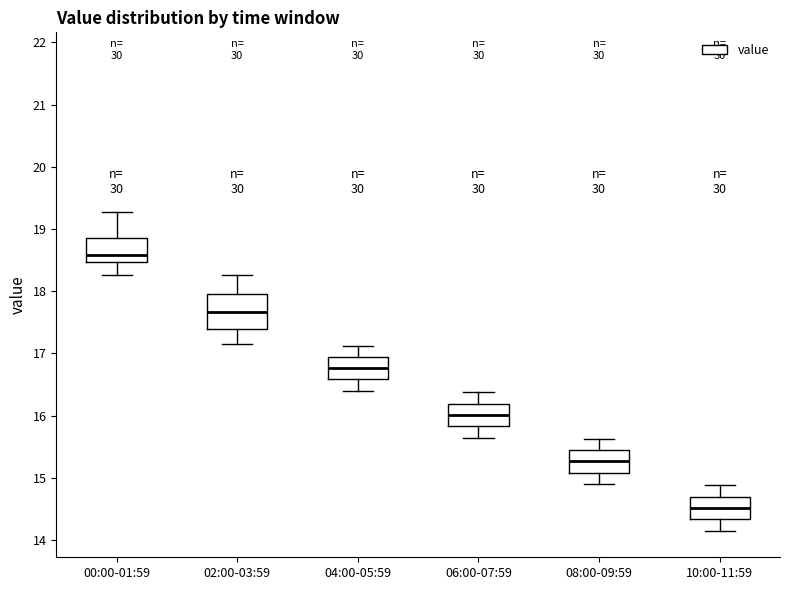

Where does the lower whisker of the box for 10:00-11:59 end on the y-axis? The values are not printed on the chart, so give them approximately, as read against the axis.

14.2